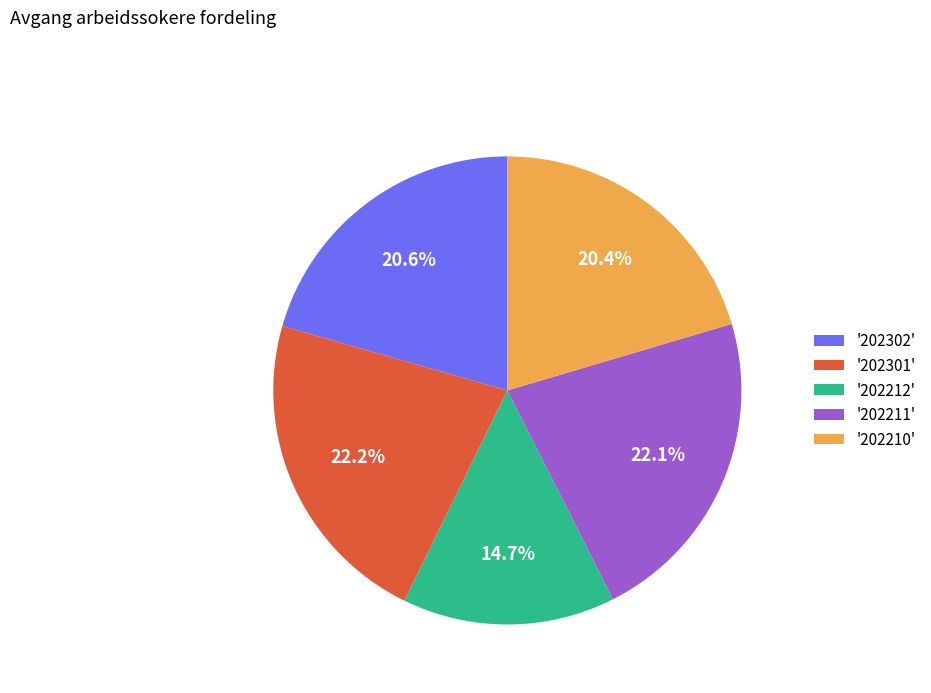

Approximately how many times larger is the value at '202210' compared to '202302'?

1.0